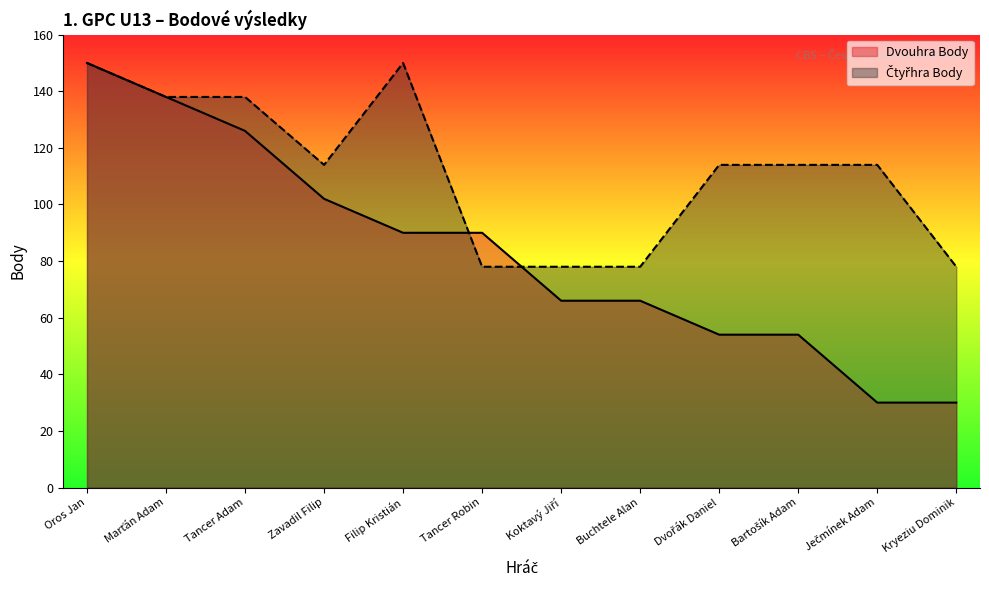

List the series in order of their overall mean, lowest first.

Dvouhra Body, Čtyřhra Body